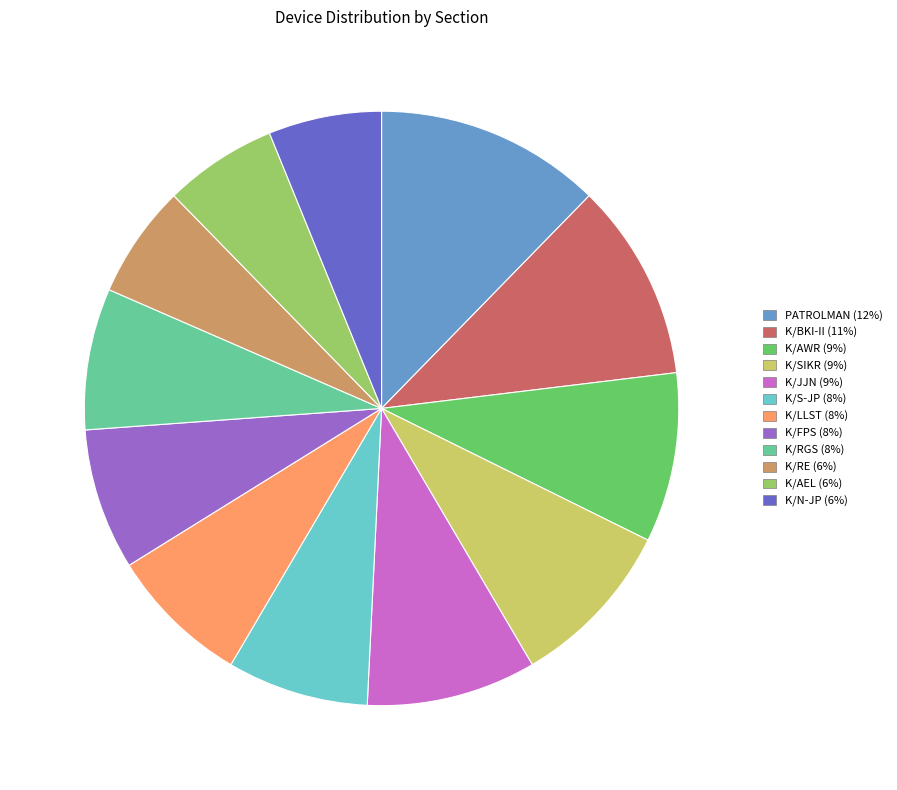

Do K/BKI-II and K/LLST together represent more than half of the pie?

No